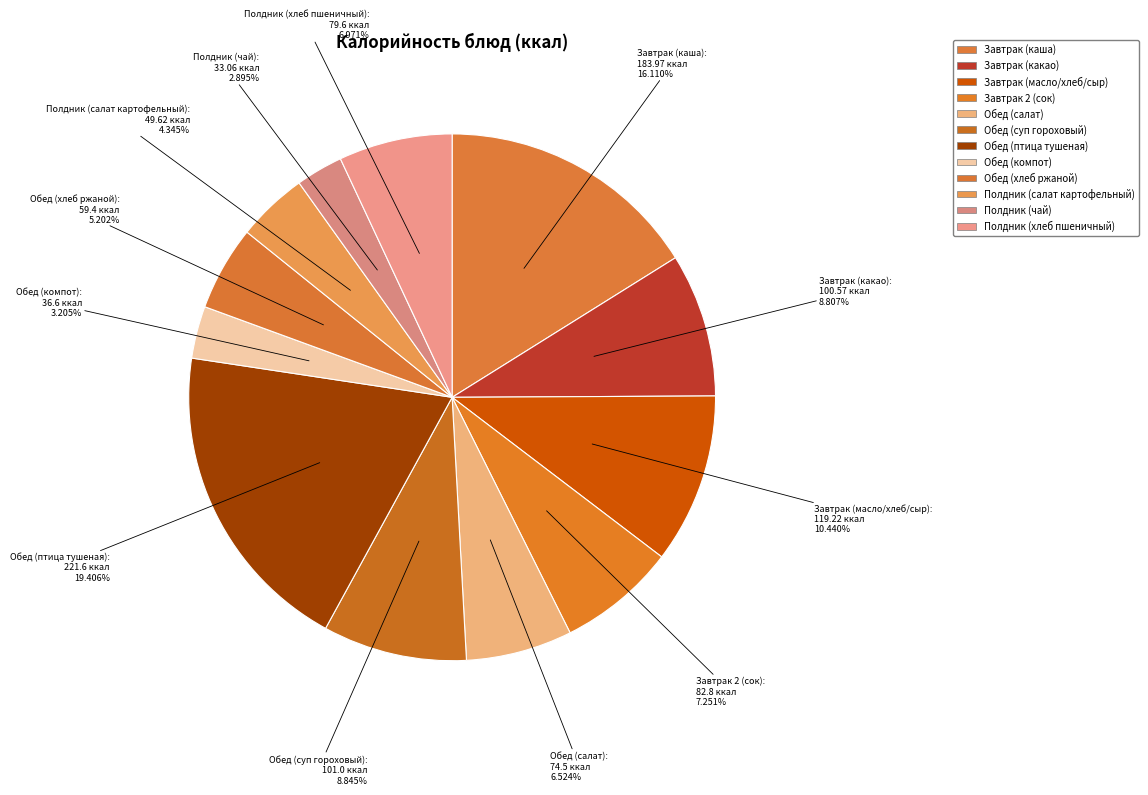

Count the number of slices in the pie.

12